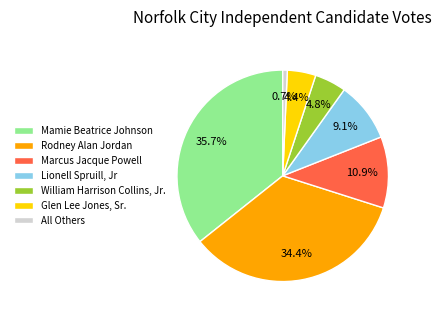

Which category has the smallest portion of the pie?

All Others